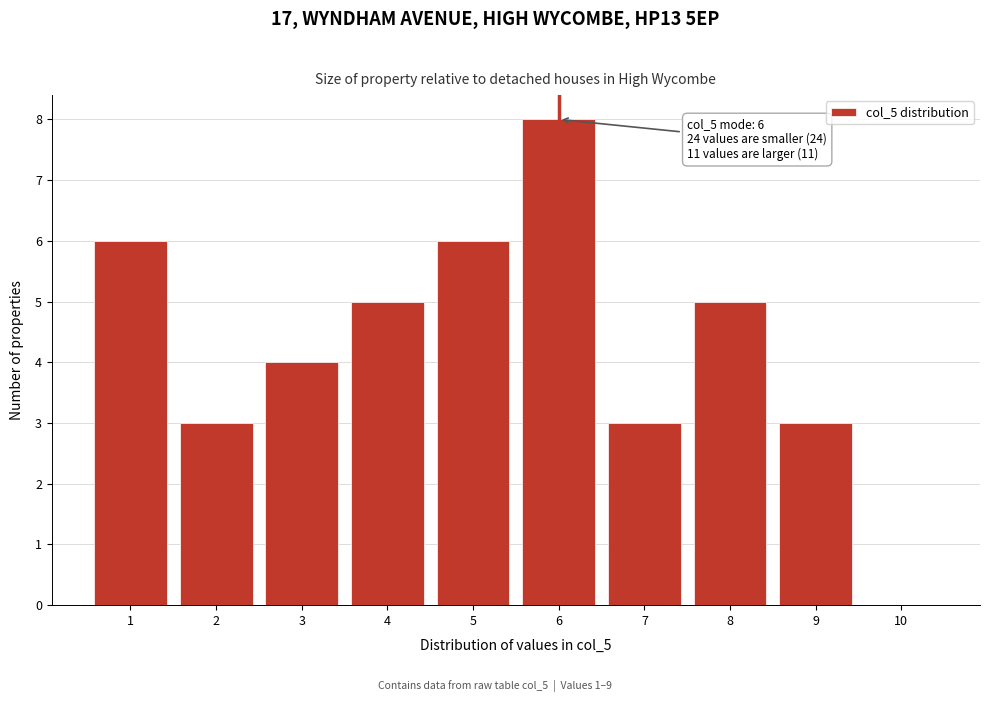

Which range on the x-axis has the tallest bar?

5.5 to 6.5